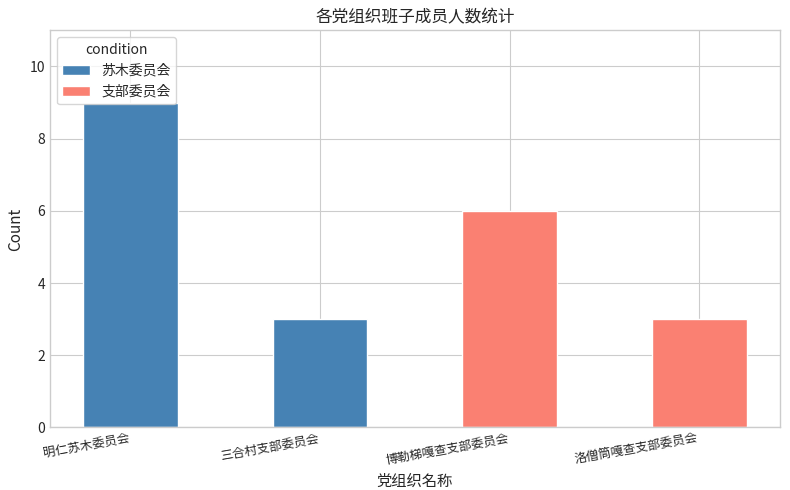

Between 洛僧筒嘎查支部委员会 and 博勒梯嘎查支部委员会, which is larger?

博勒梯嘎查支部委员会